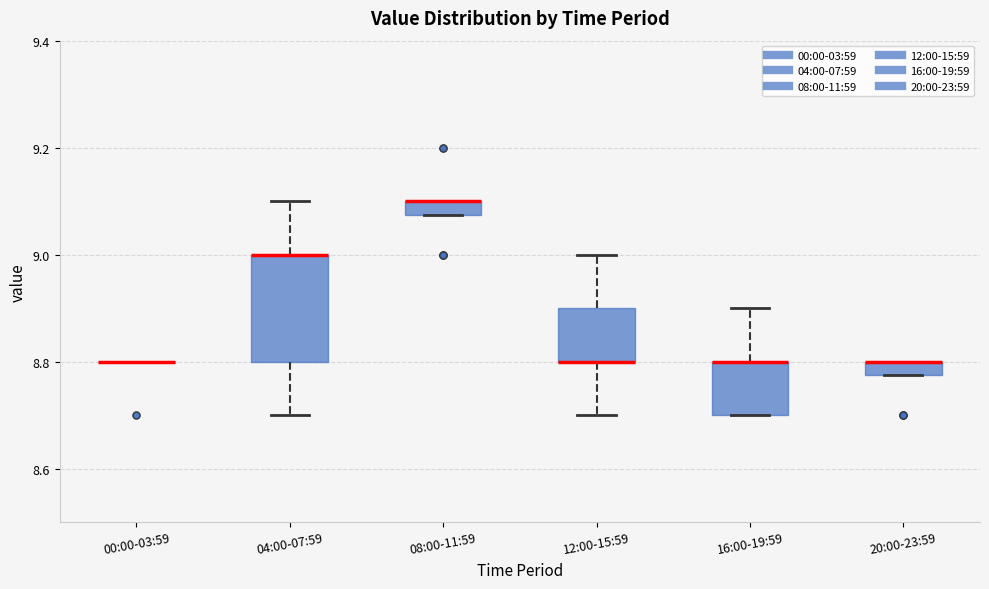

Comparing the boxes themselves (not the whiskers), which one is the tallest?

04:00-07:59